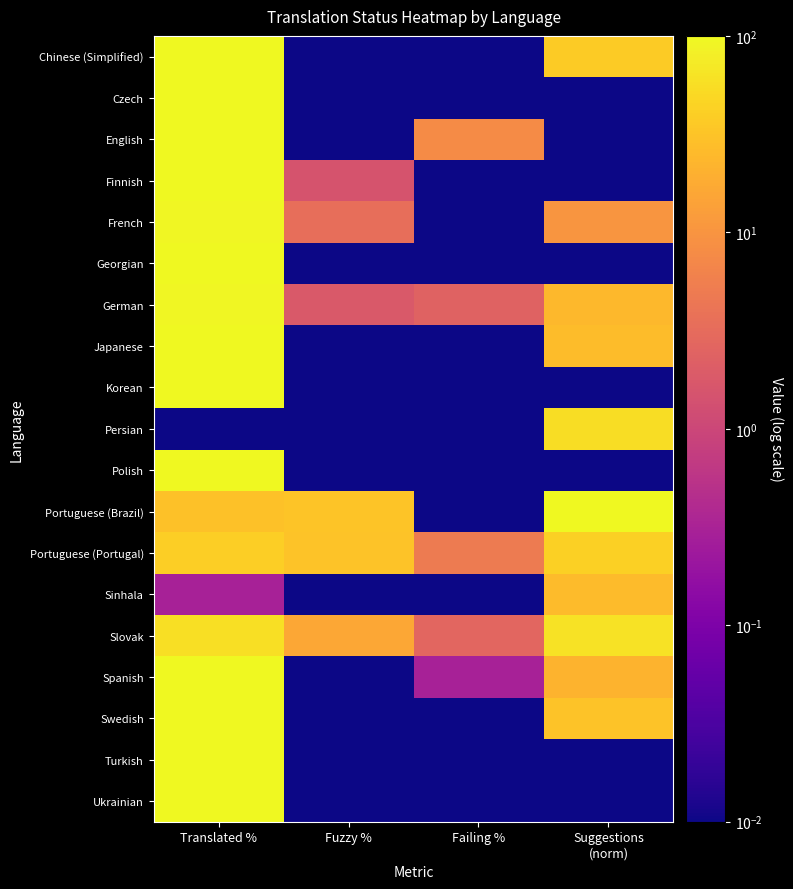

Between Translated % and Fuzzy %, which is larger?

Translated %